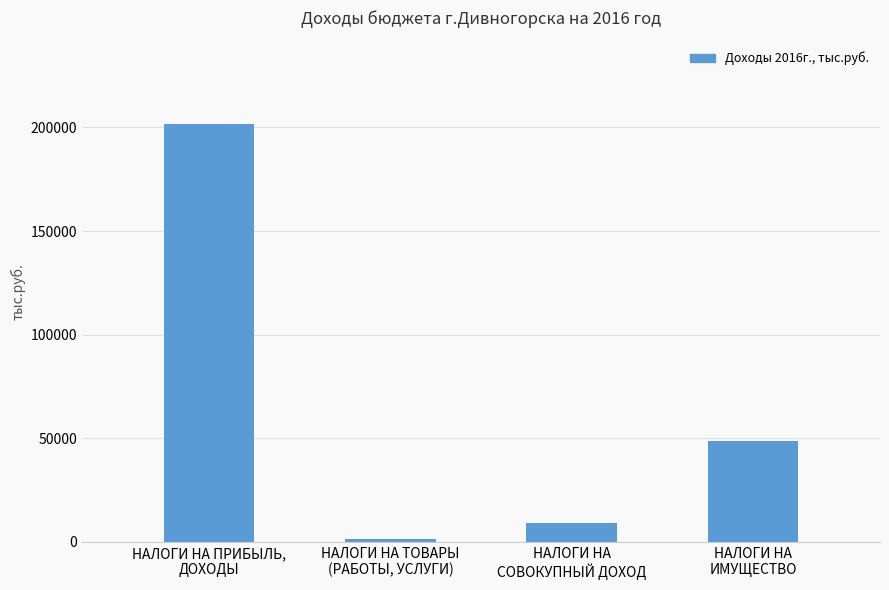

What is the change in value from НАЛОГИ НА ТОВАРЫ
(РАБОТЫ, УСЛУГИ) to НАЛОГИ НА
СОВОКУПНЫЙ ДОХОД?

+7497.2